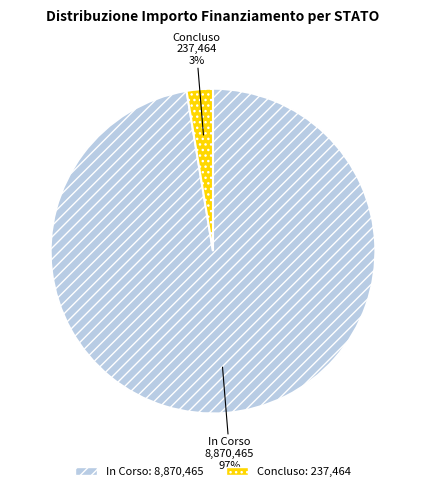

Between In Corso and Concluso, which is larger?

In Corso